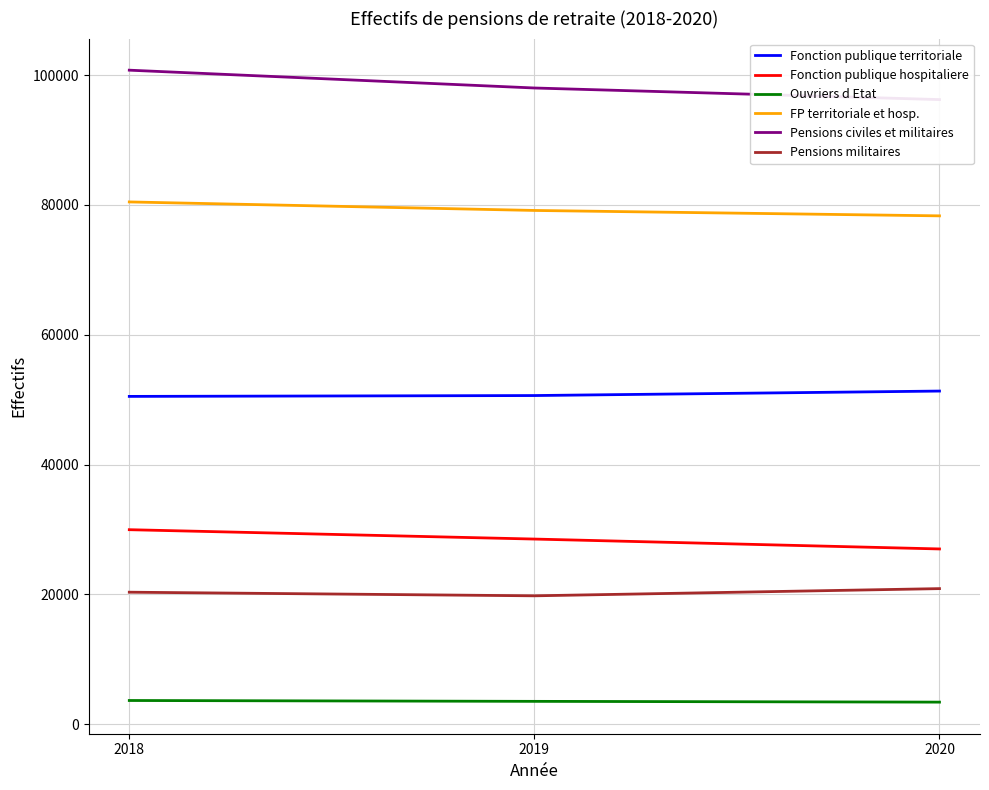

What are all the series names shown in the legend?

Fonction publique territoriale, Fonction publique hospitaliere, Ouvriers d Etat, FP territoriale et hosp., Pensions civiles et militaires, Pensions militaires